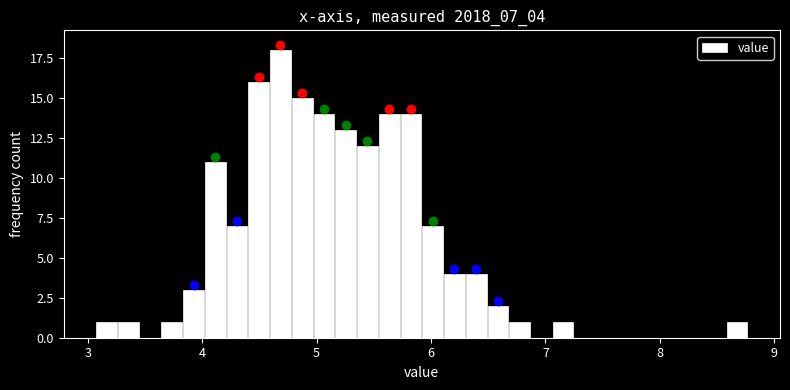

Around what value on the x-axis is the tallest bar? Give the approximate position of its centre, as read against the axis.

4.7